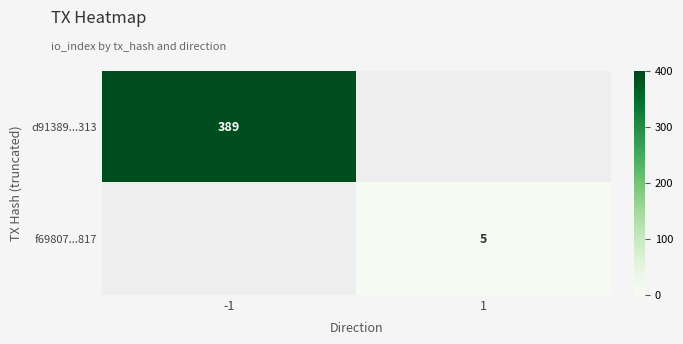

True or false: d91389...313 has a value of 258 at -1.

False